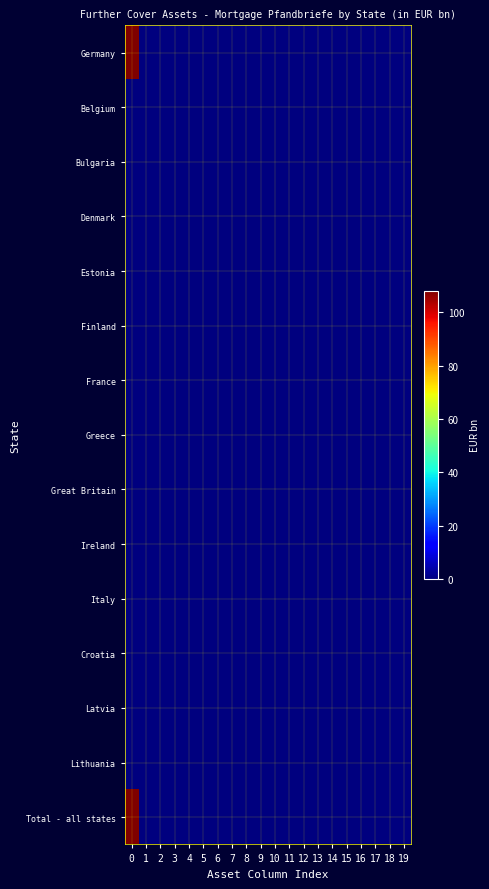

Between 0 and 7, which series saw the biggest shift?

Germany